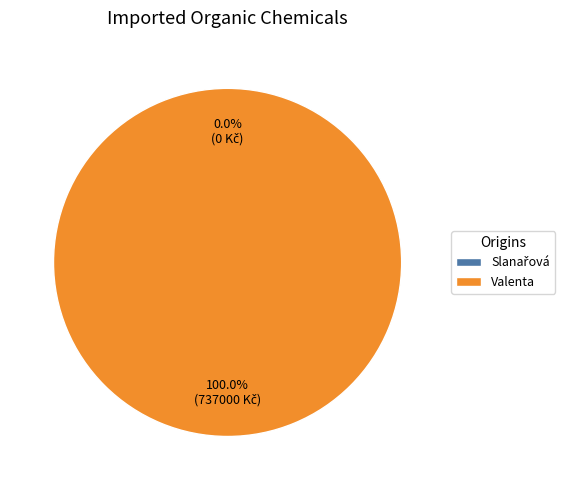

To the nearest percent, what is the combined percentage of Slanařová and Valenta?

100%